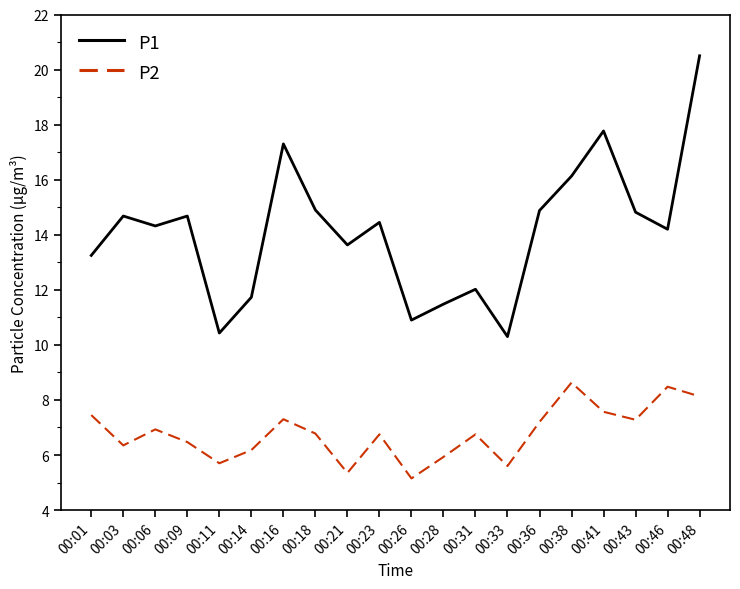

What is the approximate value of P2 at 00:41?

7.6